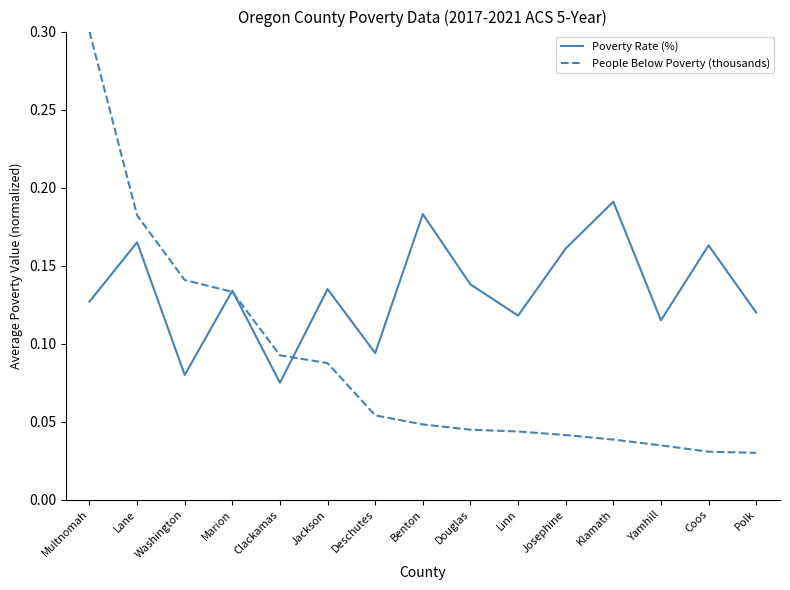

Which series ends up on top after the final intersection of Poverty Rate (%) and People Below Poverty (thousands)?

Poverty Rate (%)